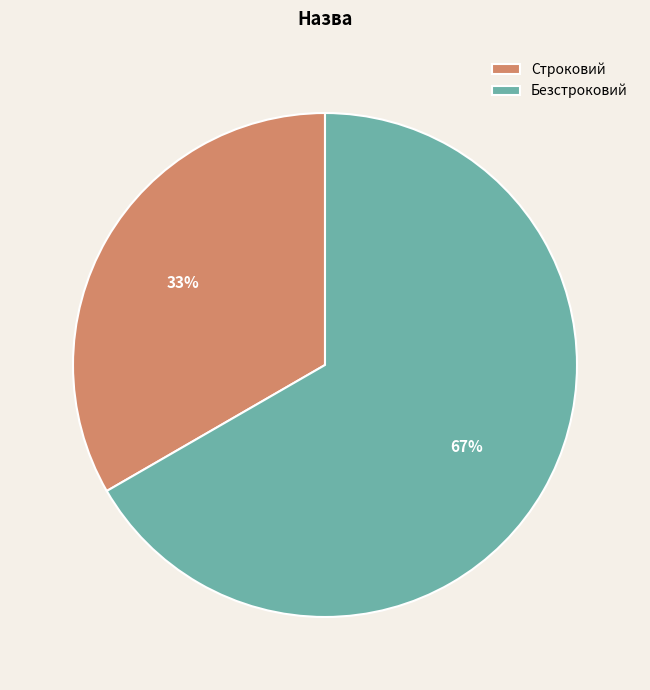

How many slices are in this pie chart?

2